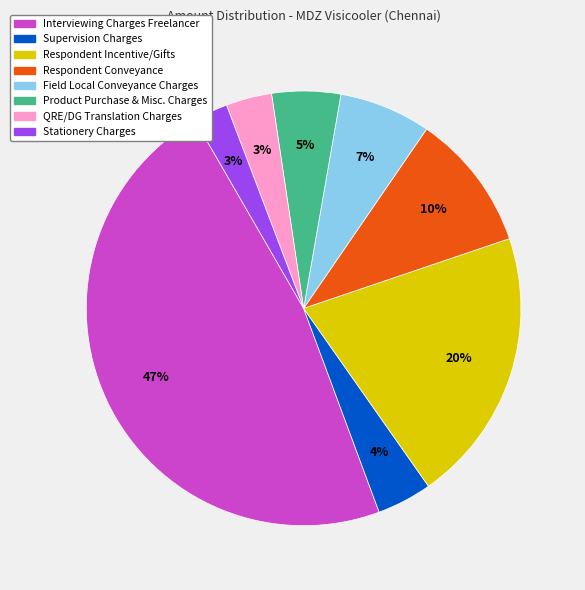

What percentage is the QRE/DG Translation Charges slice, to the nearest percent?

3%